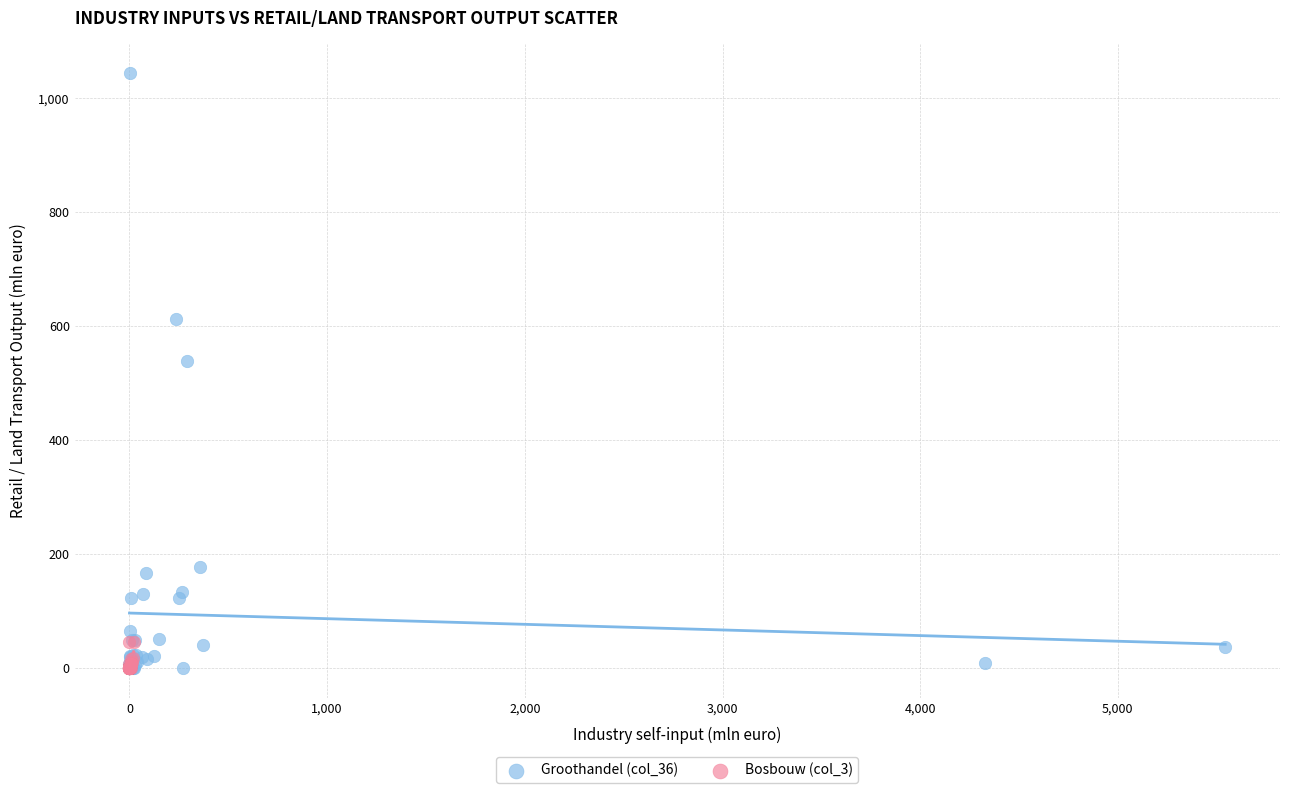

Which series reaches the maximum Y coordinate?

Groothandel (col_36)